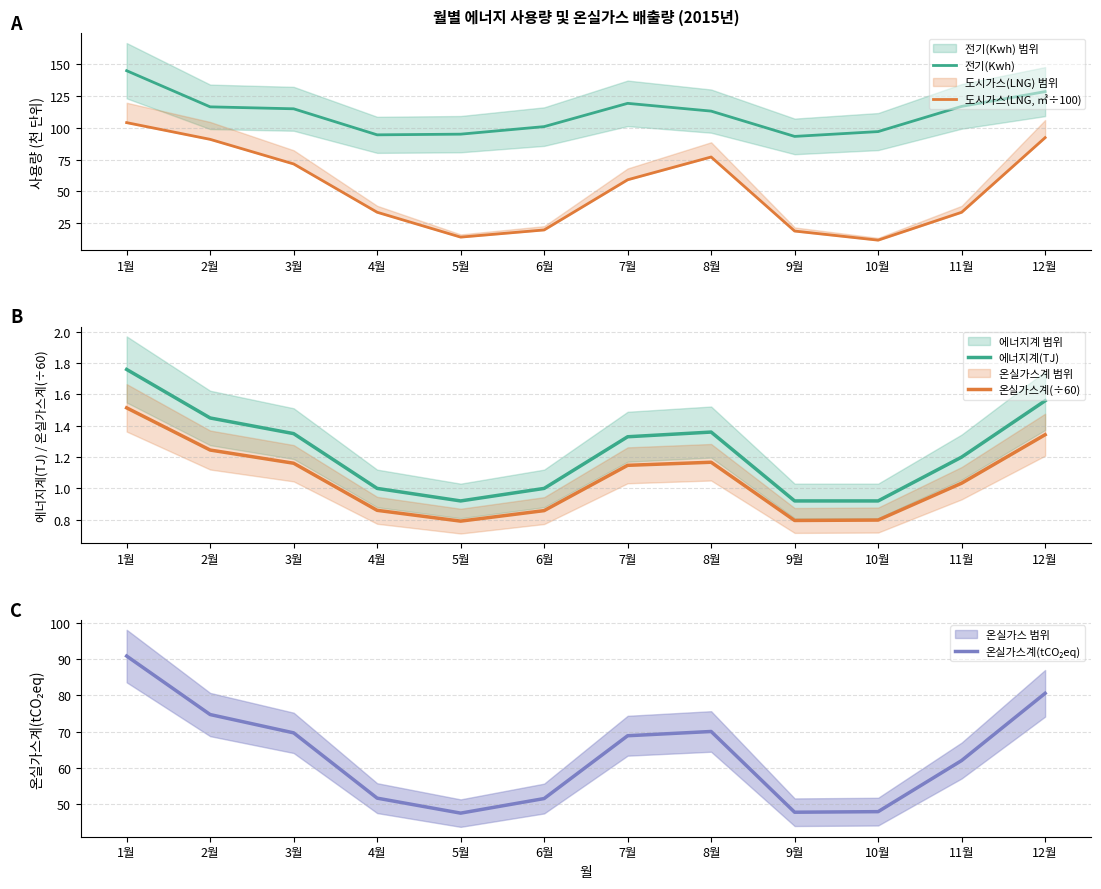

What is the difference between the highest and lowest values at 9월?

92.4